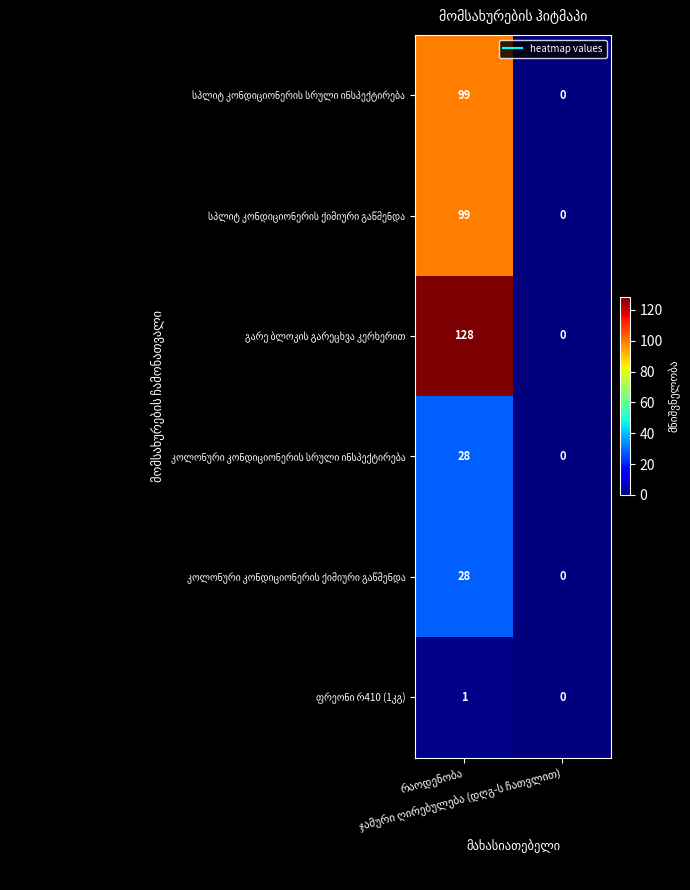

What is the greatest value displayed?

128